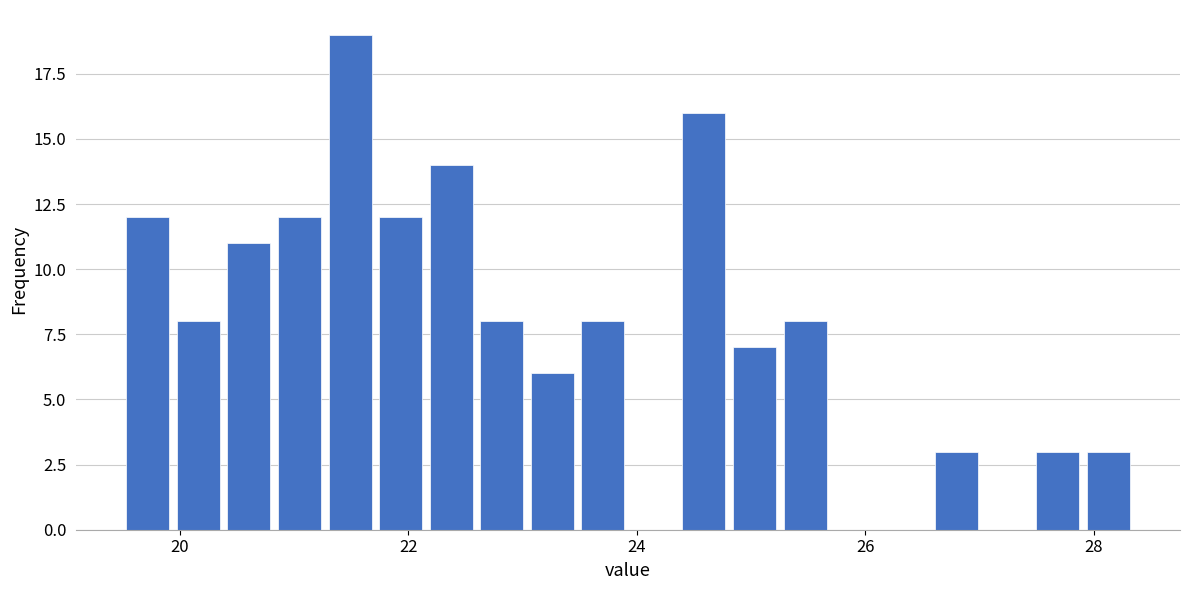

Read against the x-axis, roughly where is the centre of the tallest bar?

21.4